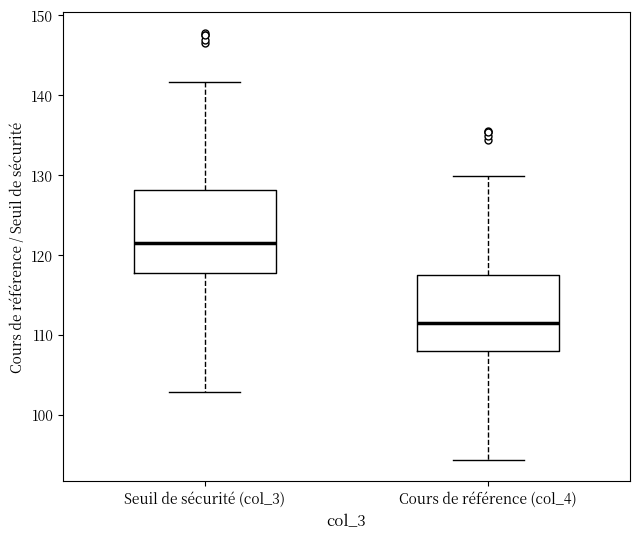

Reading left to right, transcribe this box plot: for each box, give where its median line is, the range the box spans, and where its two whiskers end, as read against the y-axis. The values are not printed on the chart, so give them approximately, as read against the axis.

Seuil de sécurité (col_3): median 121, box 118 to 128, whiskers 103 to 142
Cours de référence (col_4): median 111, box 108 to 118, whiskers 94 to 130